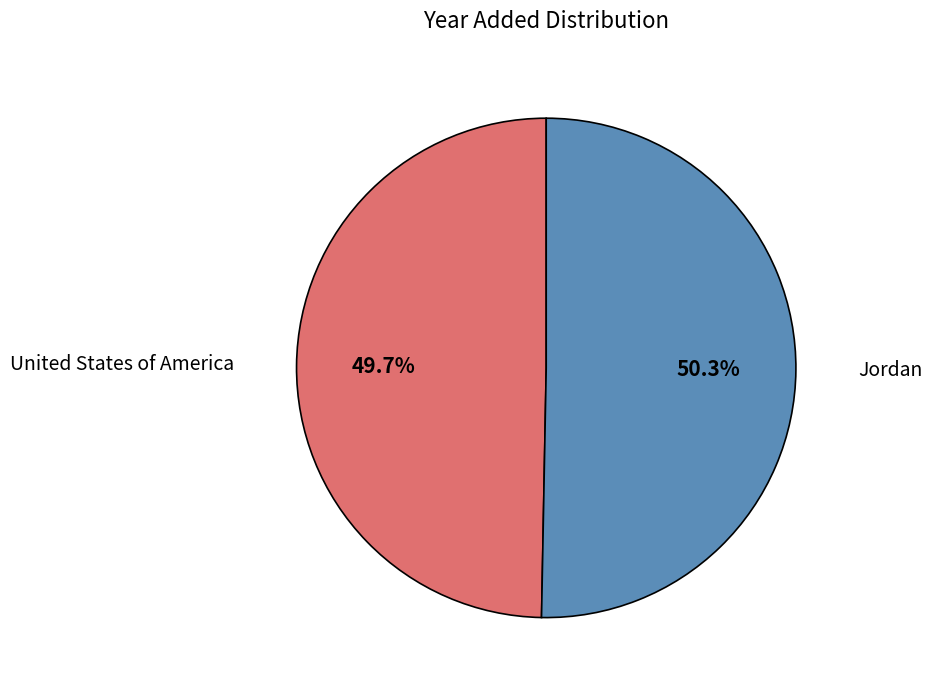

How many segments does this pie chart have?

2